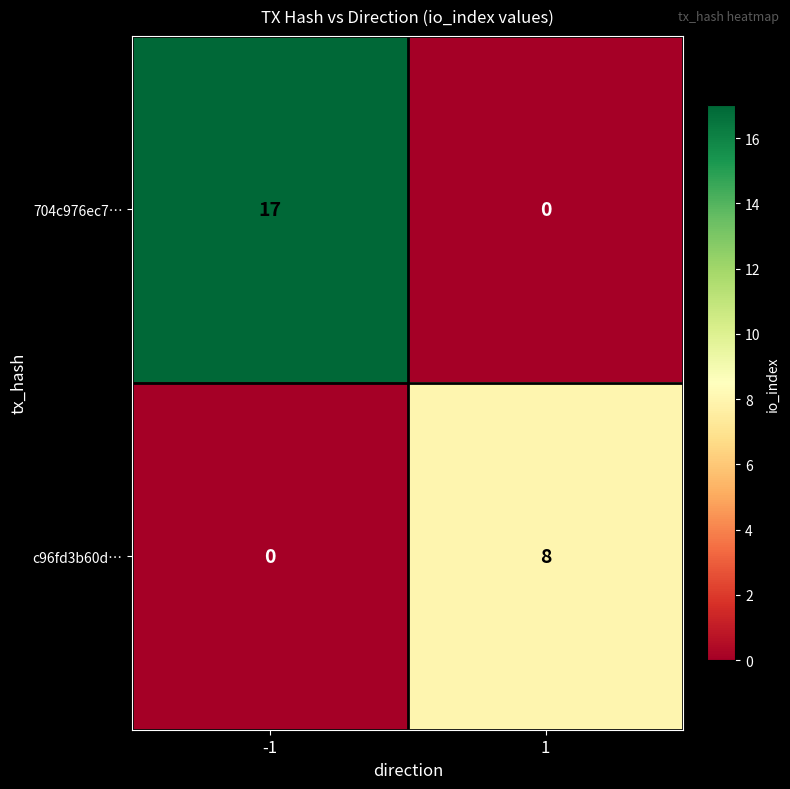

What is the difference between the maximum and minimum values in the 704c976ec7… series?

17